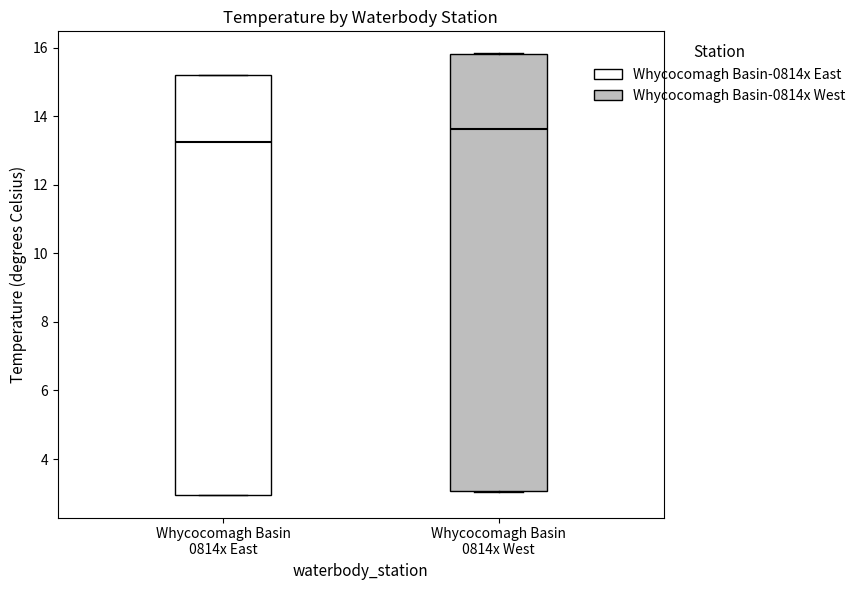

Which box is the tallest, from its lower edge to its upper edge?

Whycocomagh Basin 0814x West